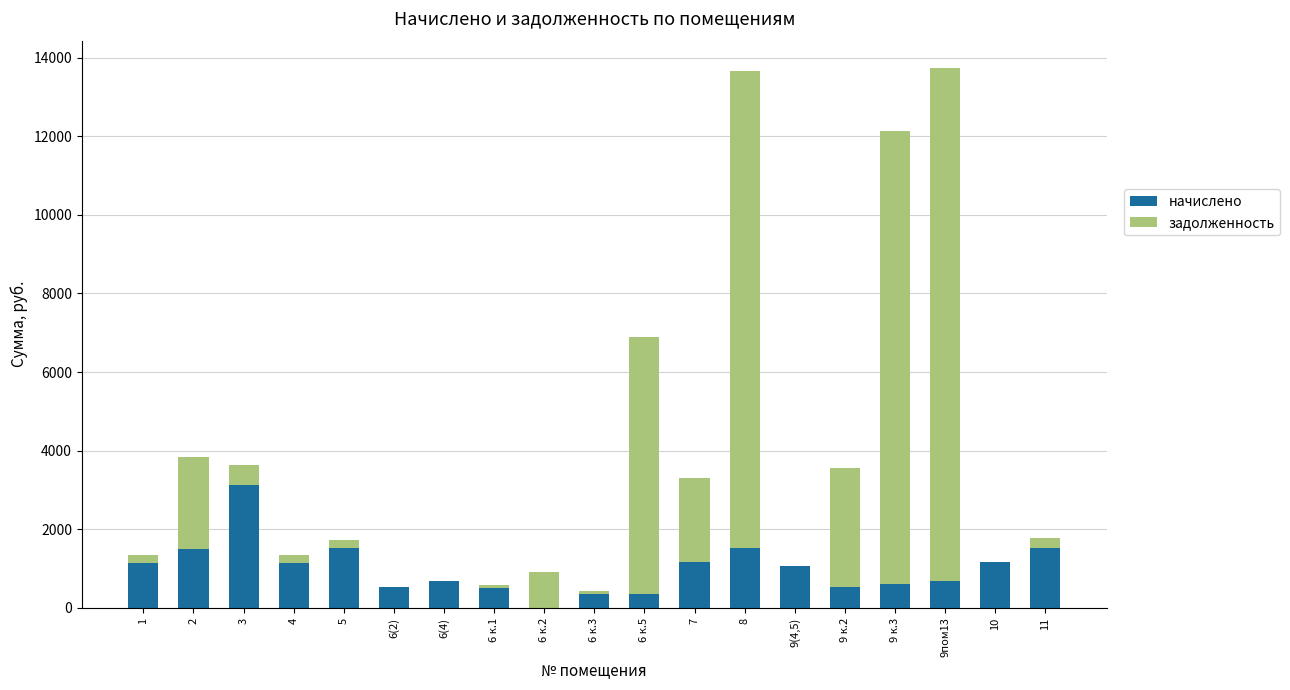

What is the total value across all series at 8?

13656.4